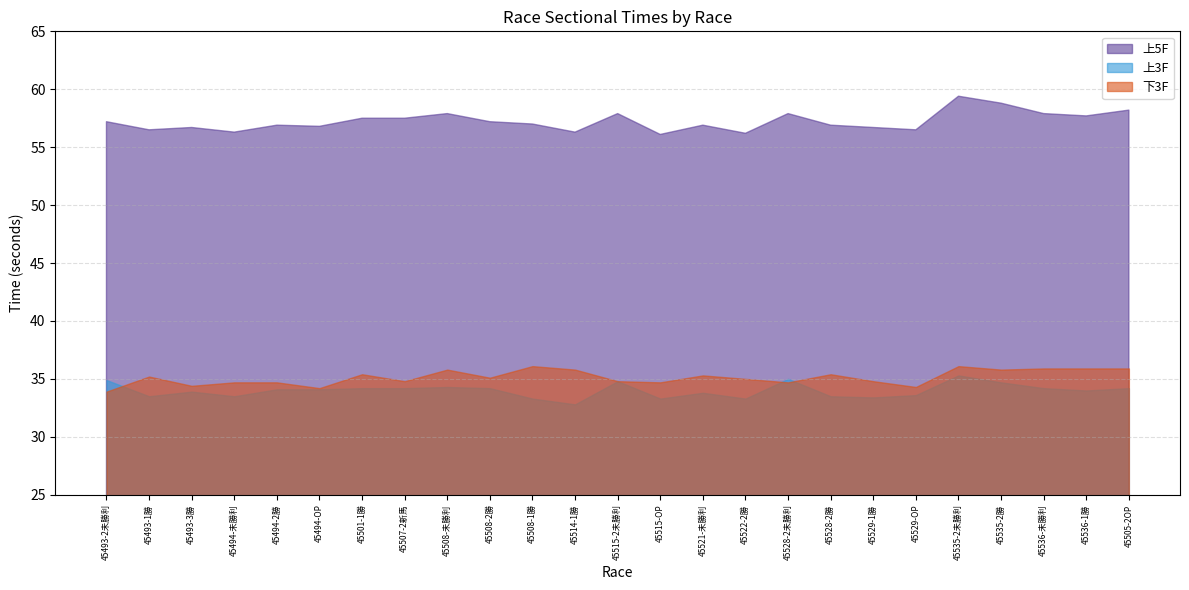

Reading left to right, what are all the values shown in this chart?

上5F: 45493-2未勝利=57.2	45493-1勝=56.5	45493-3勝=56.7	45494-未勝利=56.3	45494-2勝=56.9	45494-OP=56.8	45501-1勝=57.5	45507-2新馬=57.5	45508-未勝利=57.9	45508-2勝=57.2	45508-1勝=57.0	45514-1勝=56.3	45515-2未勝利=57.9	45515-OP=56.1	45521-未勝利=56.9	45522-2勝=56.2	45528-2未勝利=57.9	45528-2勝=56.9	45529-1勝=56.7	45529-OP=56.5	45535-2未勝利=59.4	45535-2勝=58.8	45536-未勝利=57.9	45536-1勝=57.7	45505-2OP=58.2
上3F: 45493-2未勝利=34.9	45493-1勝=33.5	45493-3勝=33.9	45494-未勝利=33.5	45494-2勝=34.1	45494-OP=34.1	45501-1勝=34.2	45507-2新馬=34.2	45508-未勝利=34.3	45508-2勝=34.2	45508-1勝=33.3	45514-1勝=32.8	45515-2未勝利=34.8	45515-OP=33.3	45521-未勝利=33.8	45522-2勝=33.3	45528-2未勝利=35.0	45528-2勝=33.5	45529-1勝=33.4	45529-OP=33.6	45535-2未勝利=35.3	45535-2勝=34.7	45536-未勝利=34.2	45536-1勝=34.0	45505-2OP=34.2
下3F: 45493-2未勝利=33.9	45493-1勝=35.2	45493-3勝=34.4	45494-未勝利=34.7	45494-2勝=34.7	45494-OP=34.2	45501-1勝=35.4	45507-2新馬=34.8	45508-未勝利=35.8	45508-2勝=35.1	45508-1勝=36.1	45514-1勝=35.8	45515-2未勝利=34.8	45515-OP=34.7	45521-未勝利=35.3	45522-2勝=35.0	45528-2未勝利=34.7	45528-2勝=35.4	45529-1勝=34.8	45529-OP=34.3	45535-2未勝利=36.1	45535-2勝=35.8	45536-未勝利=35.9	45536-1勝=35.9	45505-2OP=35.9